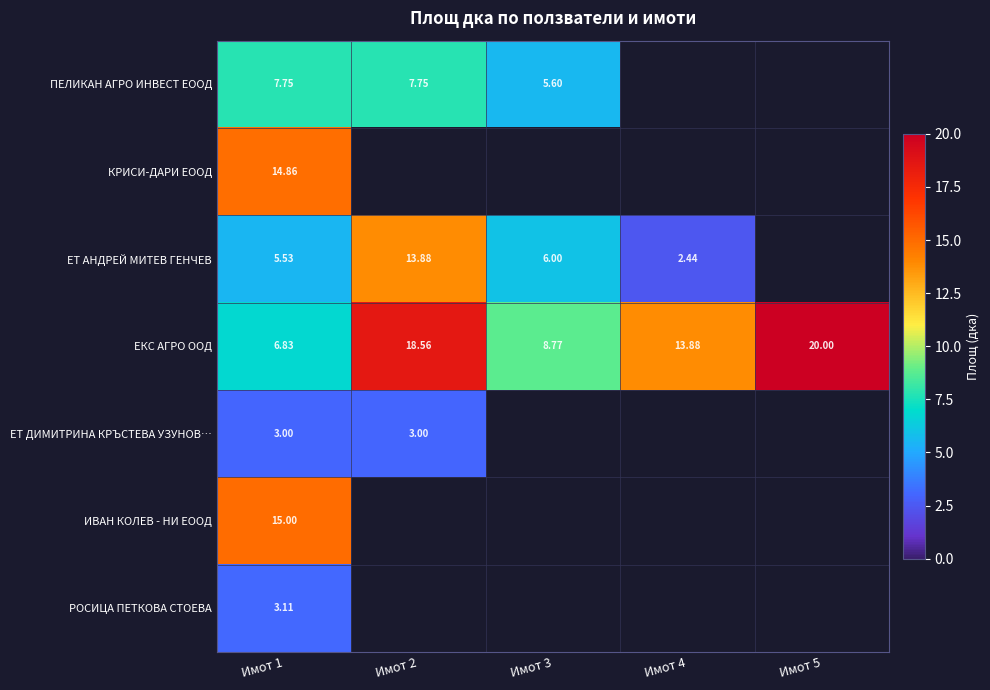

At Имот 1, list the series in order from smallest to largest.

ЕТ ДИМИТРИНА КРЪСТЕВА УЗУНОВ…, РОСИЦА ПЕТКОВА СТОЕВА, ЕТ АНДРЕЙ МИТЕВ ГЕНЧЕВ, ЕКС АГРО ООД, ПЕЛИКАН АГРО ИНВЕСТ ЕООД, КРИСИ-ДАРИ ЕООД, ИВАН КОЛЕВ - НИ ЕООД